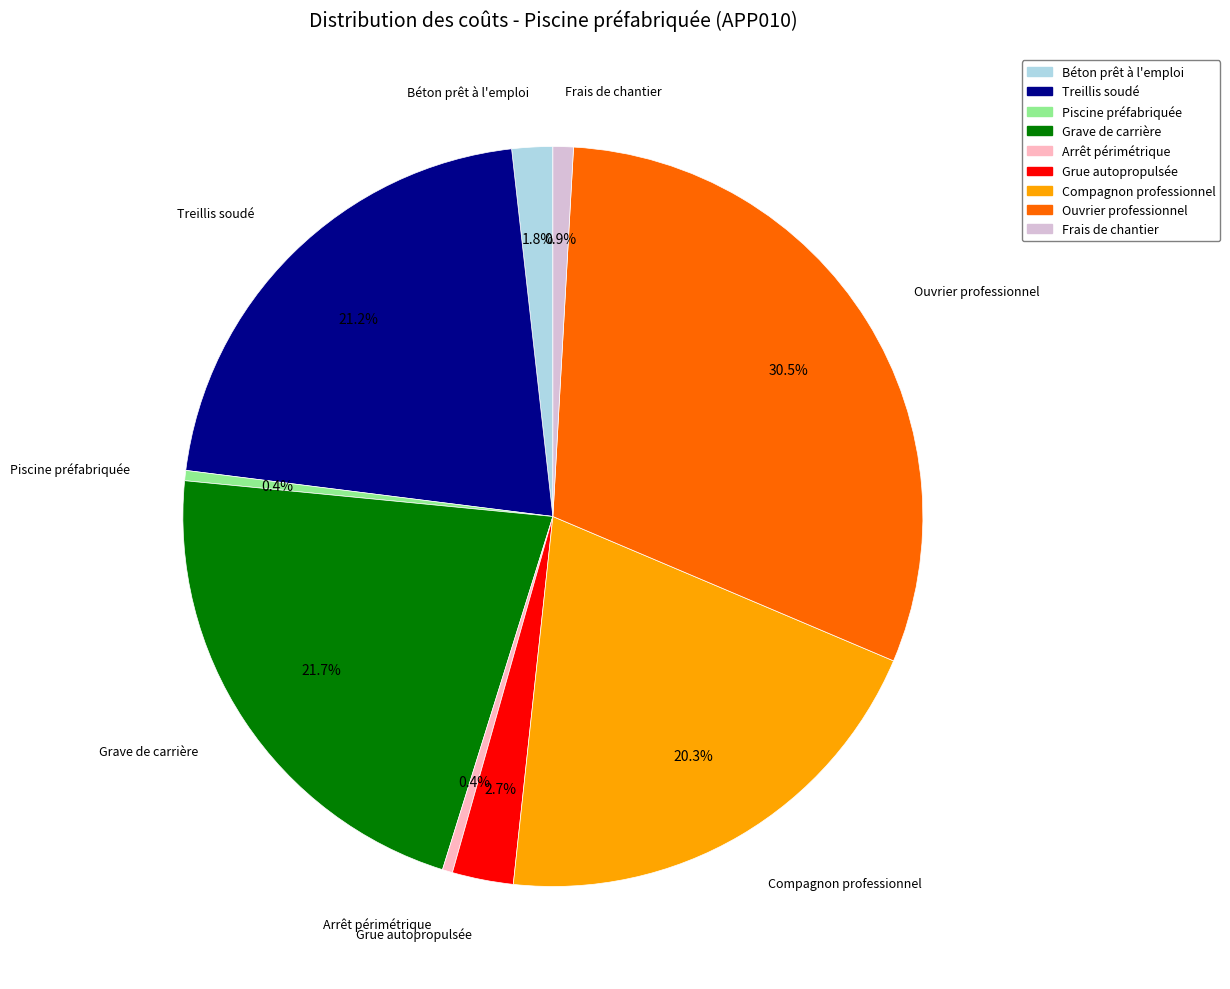

Which has a higher value, Compagnon professionnel or Piscine préfabriquée?

Compagnon professionnel